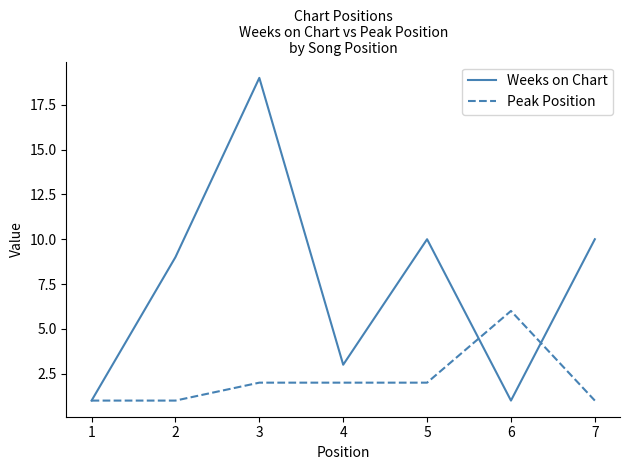

Read the Weeks on Chart value at 5.

10